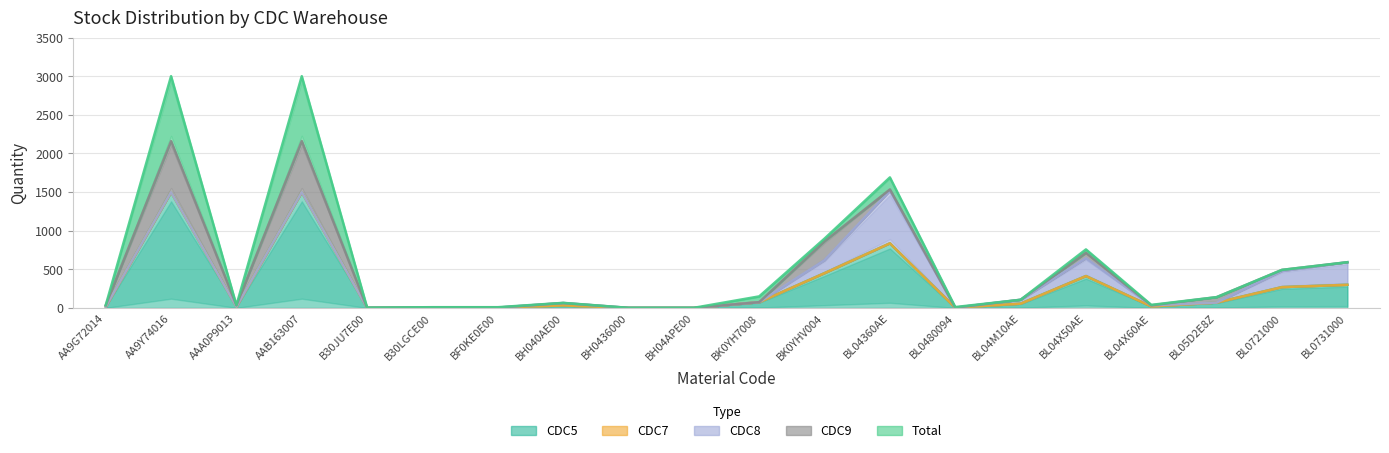

What is the label of the 17th point from the left?

BL04X60AE